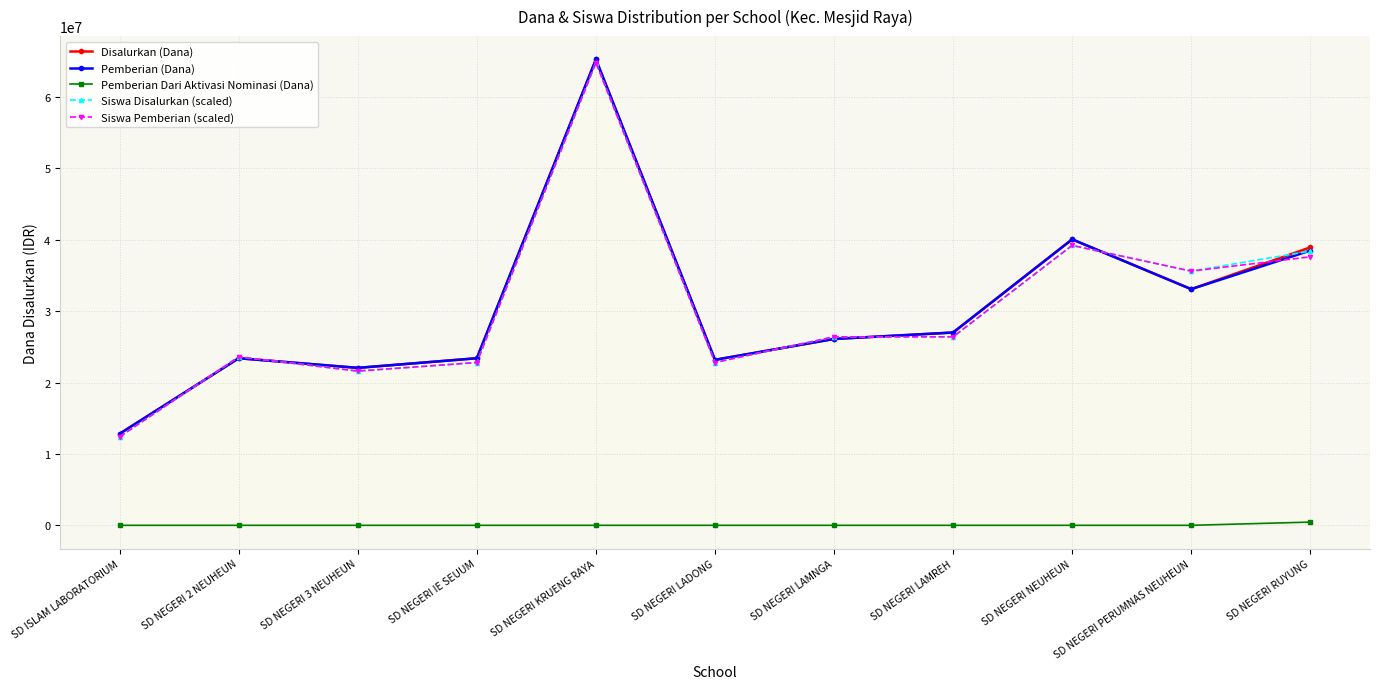

What is the label of the 7th point from the right?

SD NEGERI KRUENG RAYA